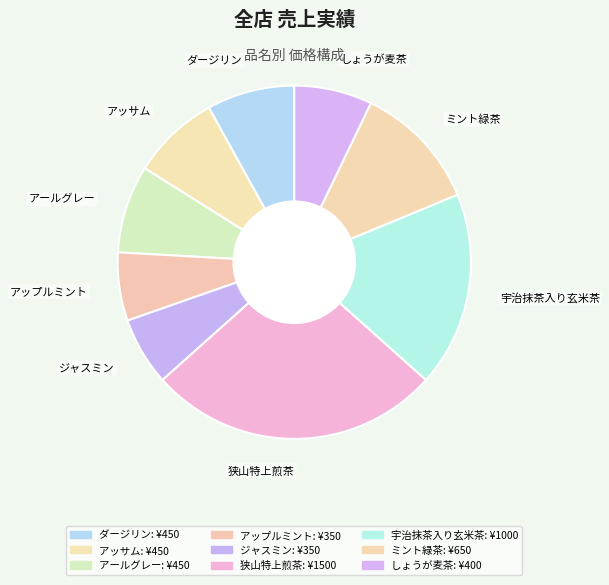

How many slices are in this pie chart?

9